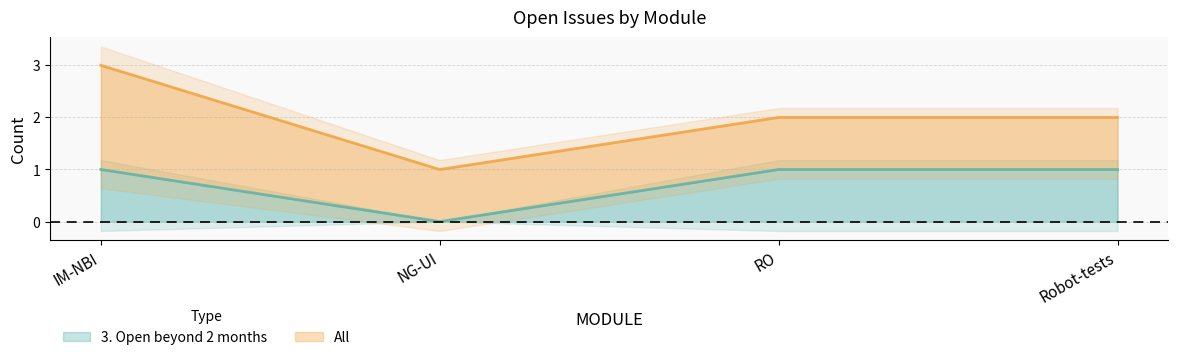

True or false: the data has more than 1 interior local peaks.

False